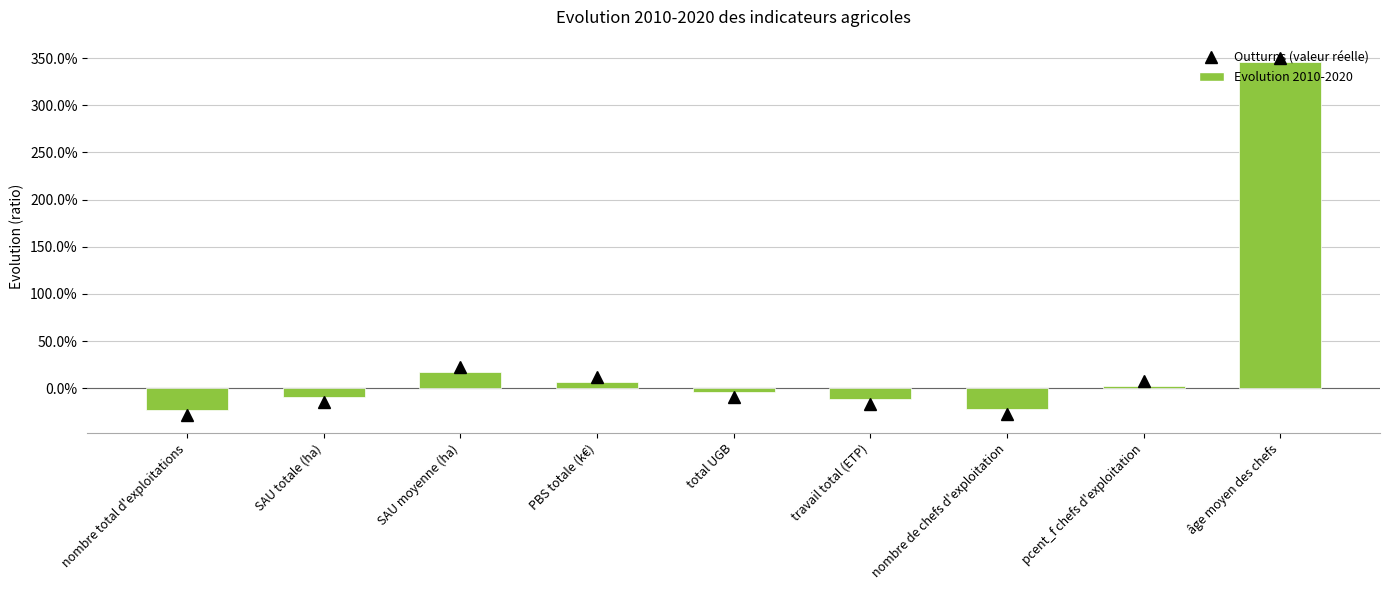

The chart shows a value of -0.1 at nombre de chefs d'exploitation. True or false?

False